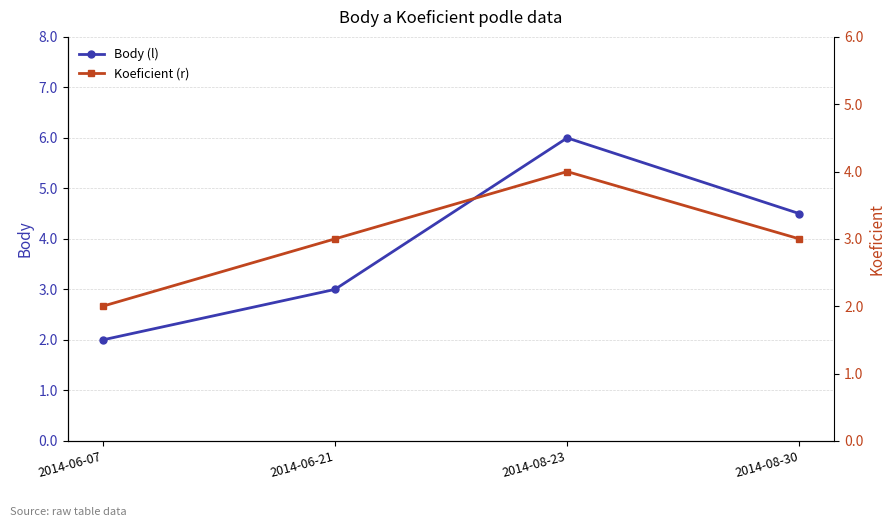

Reading left to right, extract all data points from this chart.

Body (l): 2014-06-07=2.0	2014-06-21=3.0	2014-08-23=6.0	2014-08-30=4.5
Koeficient (r): 2014-06-07=2.0	2014-06-21=3.0	2014-08-23=4.0	2014-08-30=3.0